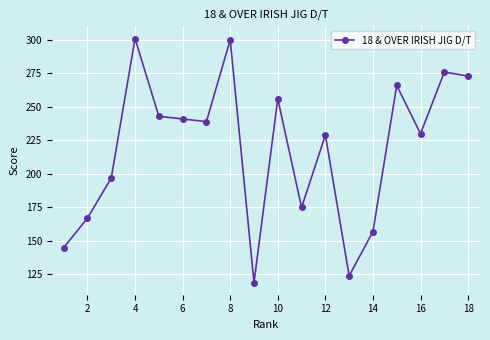

What is the maximum value shown in the chart?

301